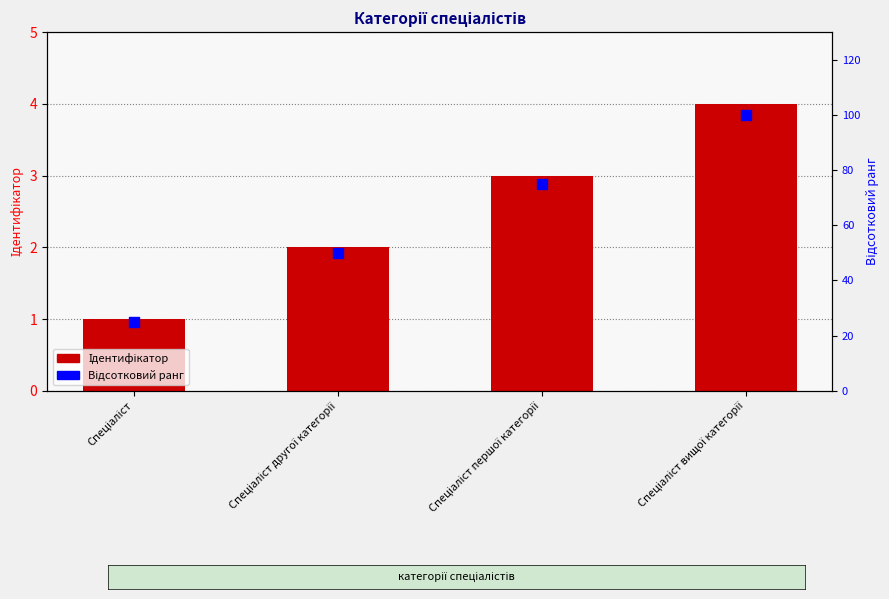

At which category is the sum across all series the highest?

Спеціаліст вищої категорії